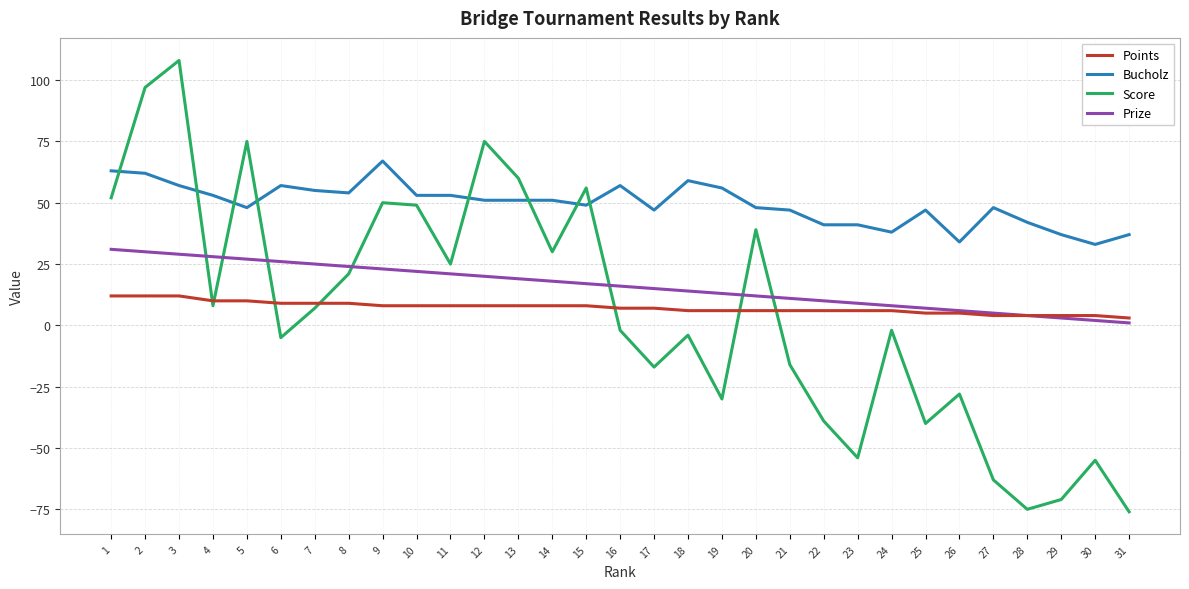

True or false: Prize and Bucholz cross at least once.

False